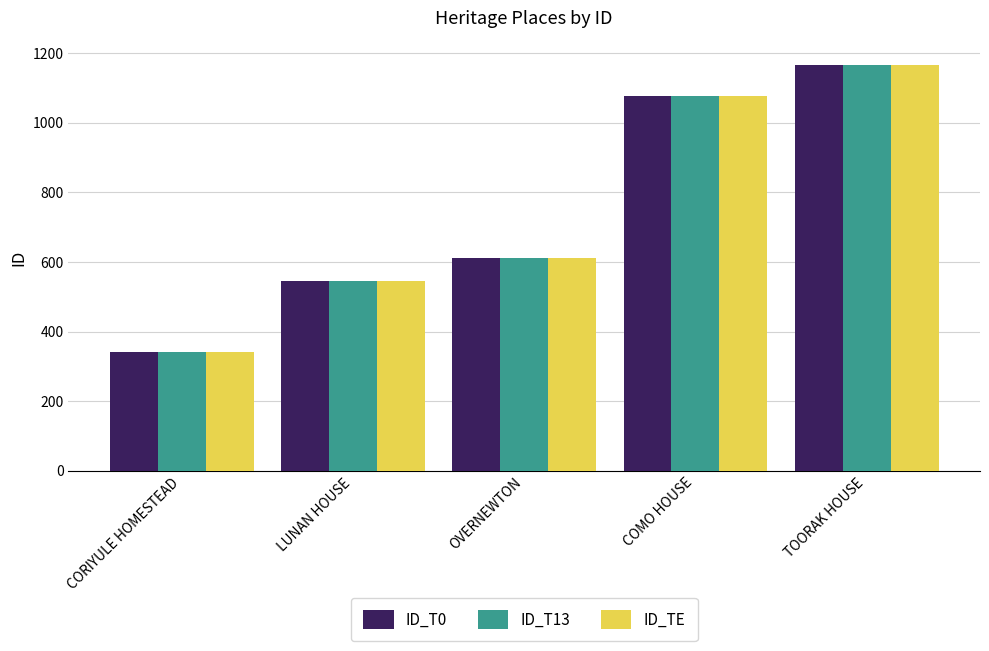

What is the lowest value of the ID_TE series?

342